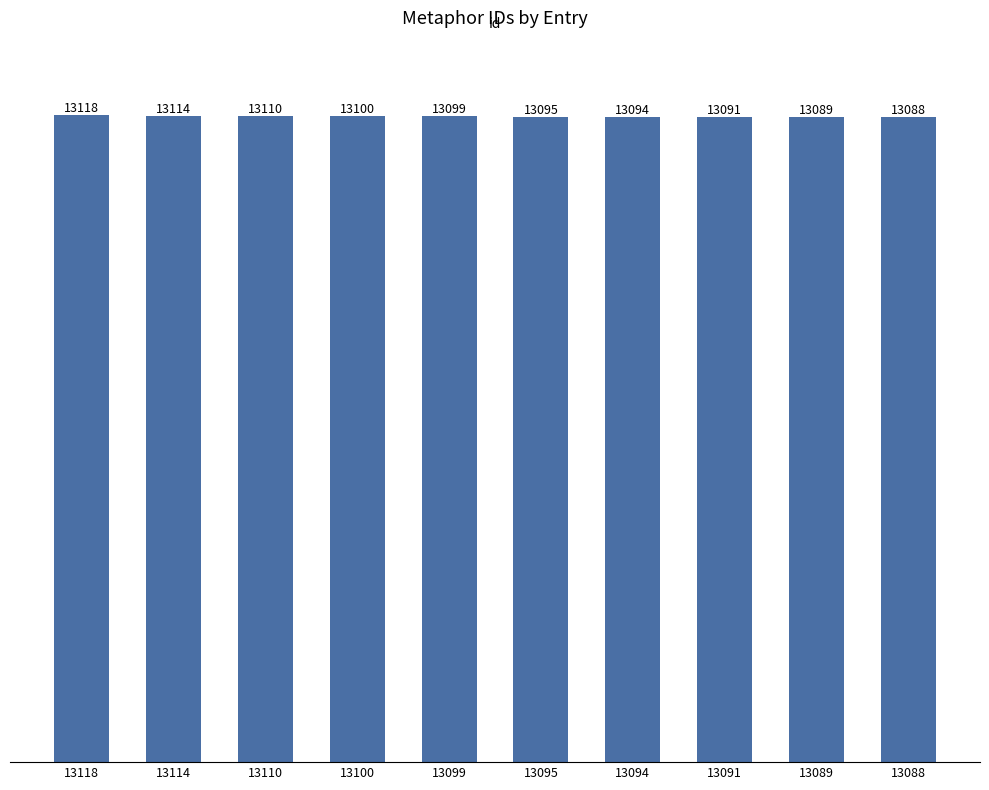

The value at 13089 is 13089. True or false?

True